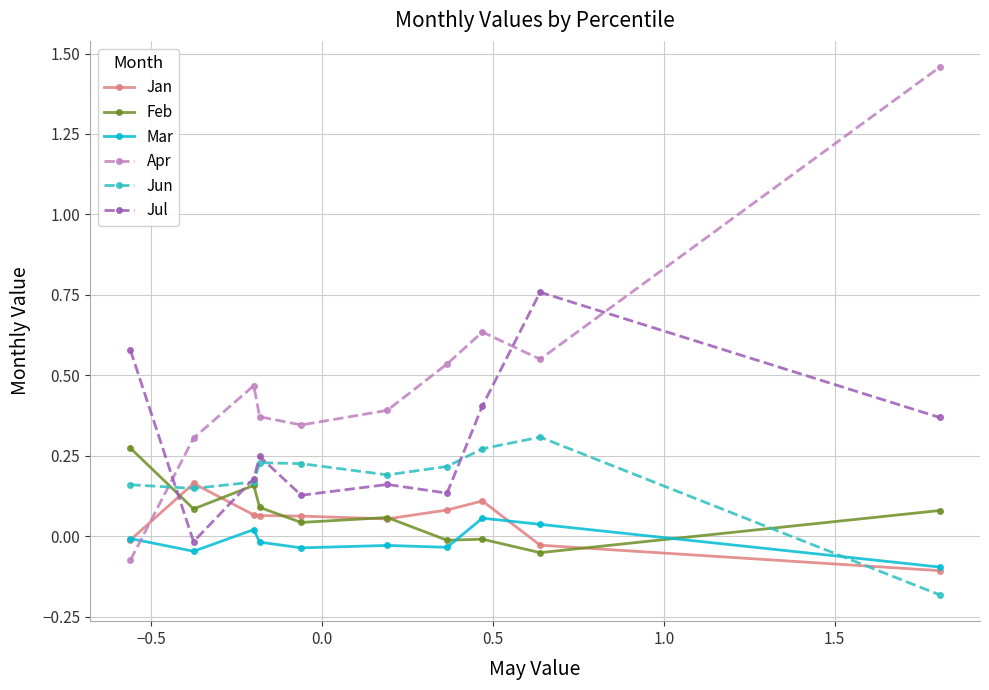

How many values in the Apr series are below 0?

1